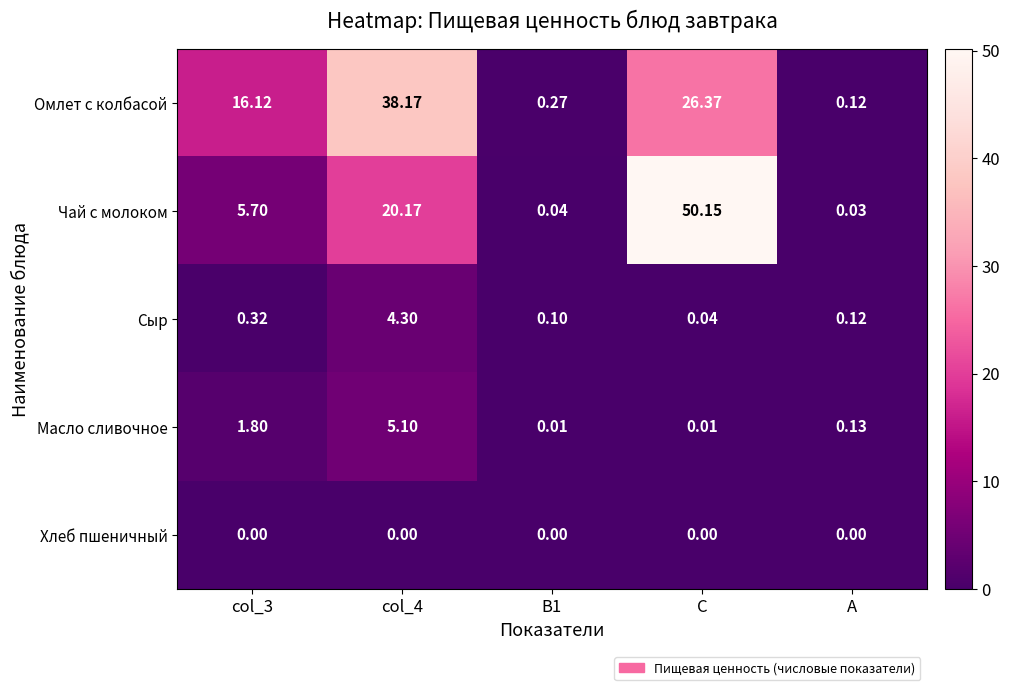

Which category has the lowest value in the Чай с молоком series?

А